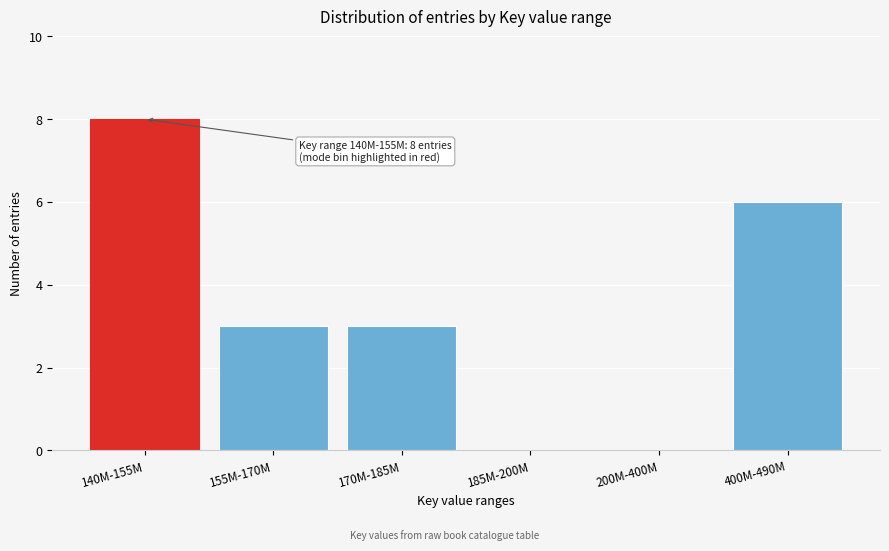

Reading left to right, transcribe all the data shown in this chart.

140M-155M=8	155M-170M=3	170M-185M=3	185M-200M=0	200M-400M=0	400M-490M=6